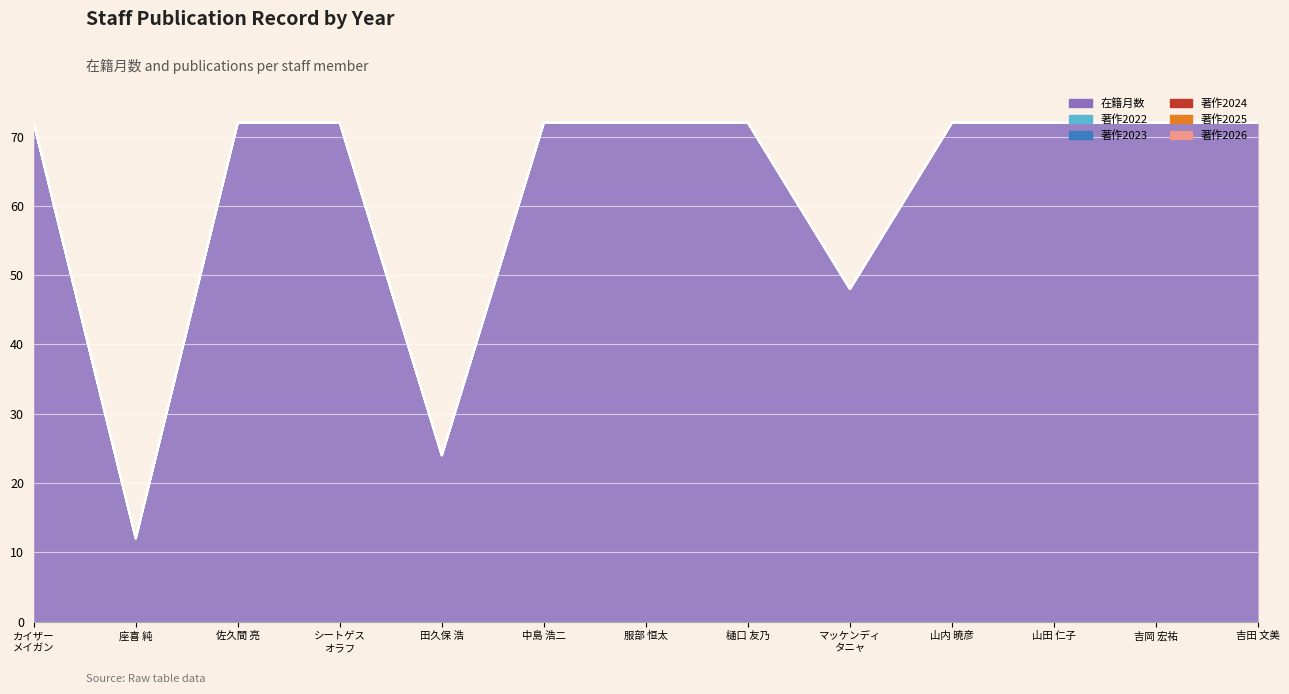

What is the difference between the 在籍月数 values at 山内 暁彦 and 田久保 浩?

48